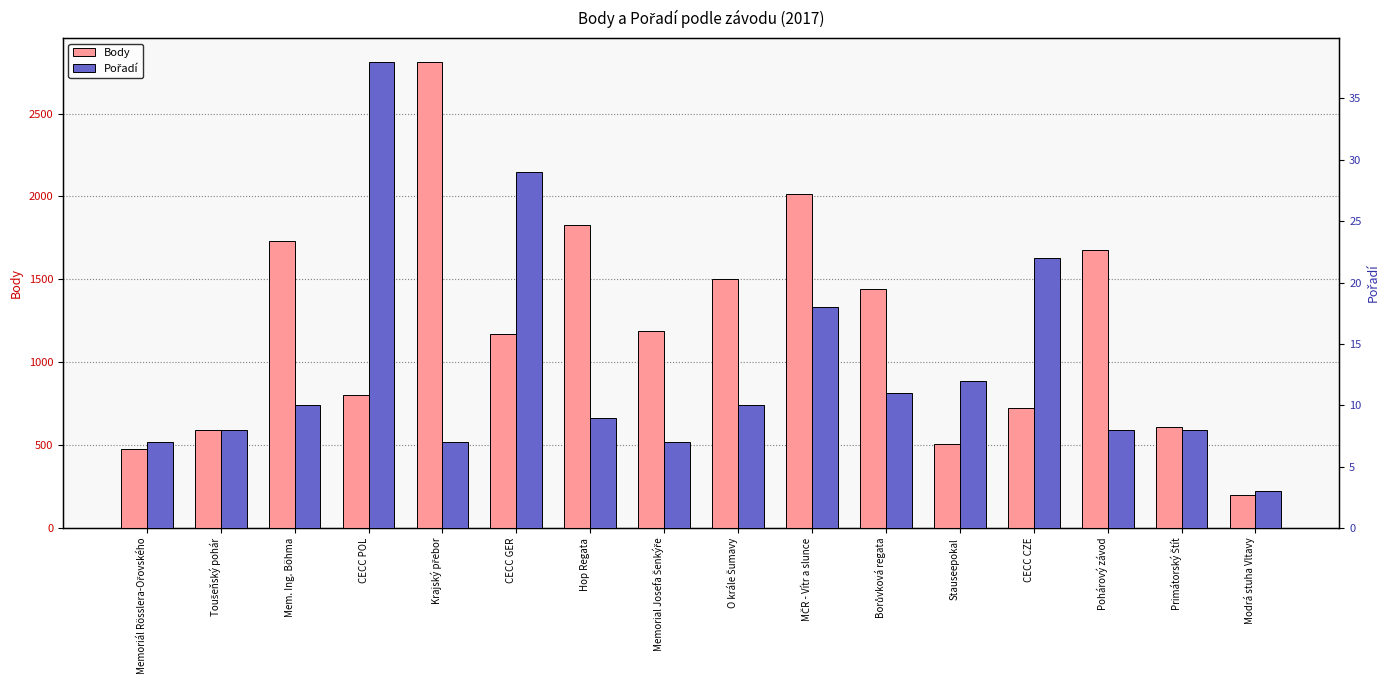

Which series changed the most between Hop Regata and Pohárový závod?

Body